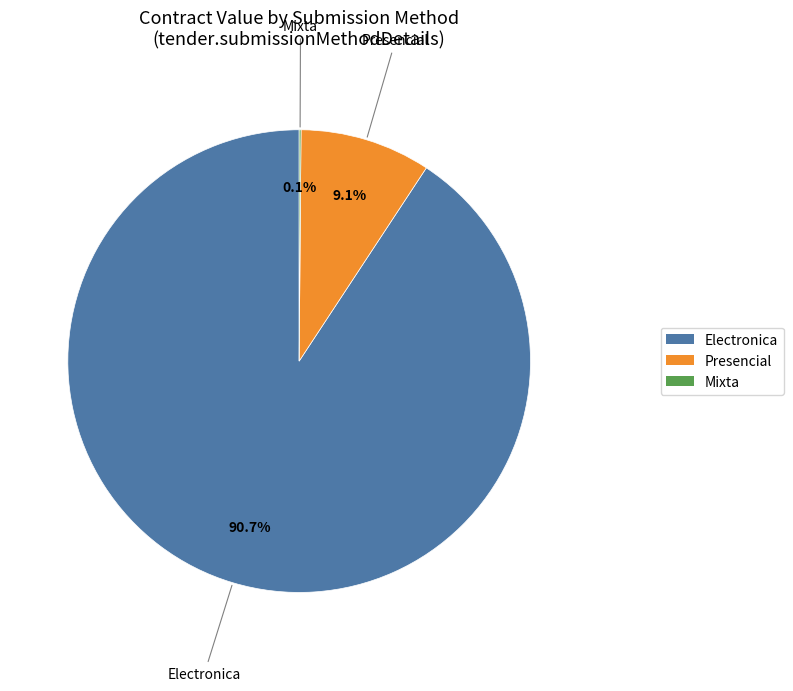

Does any single category account for the majority?

Yes